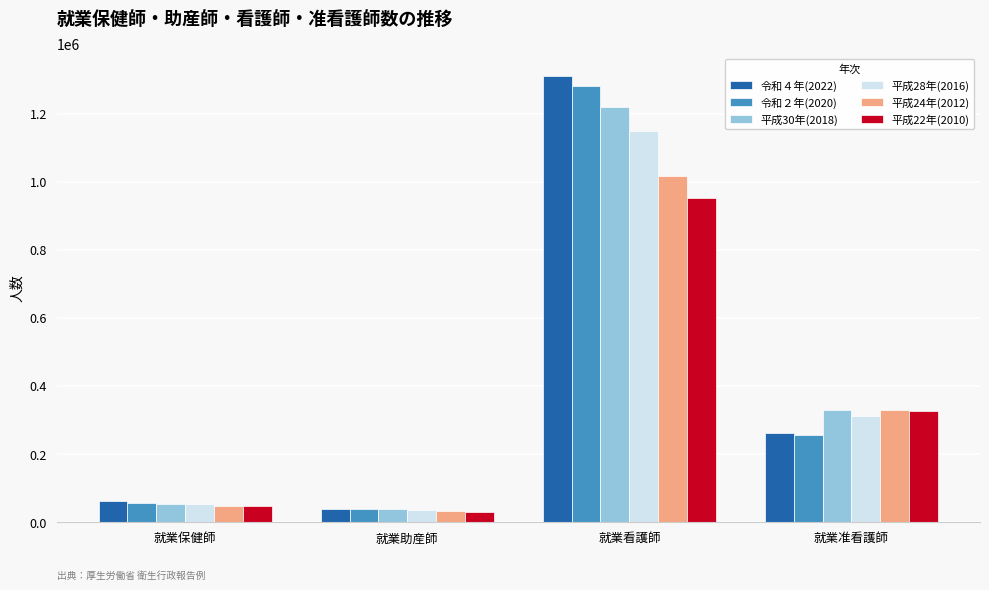

At which label does 平成30年(2018) reach its peak?

就業看護師